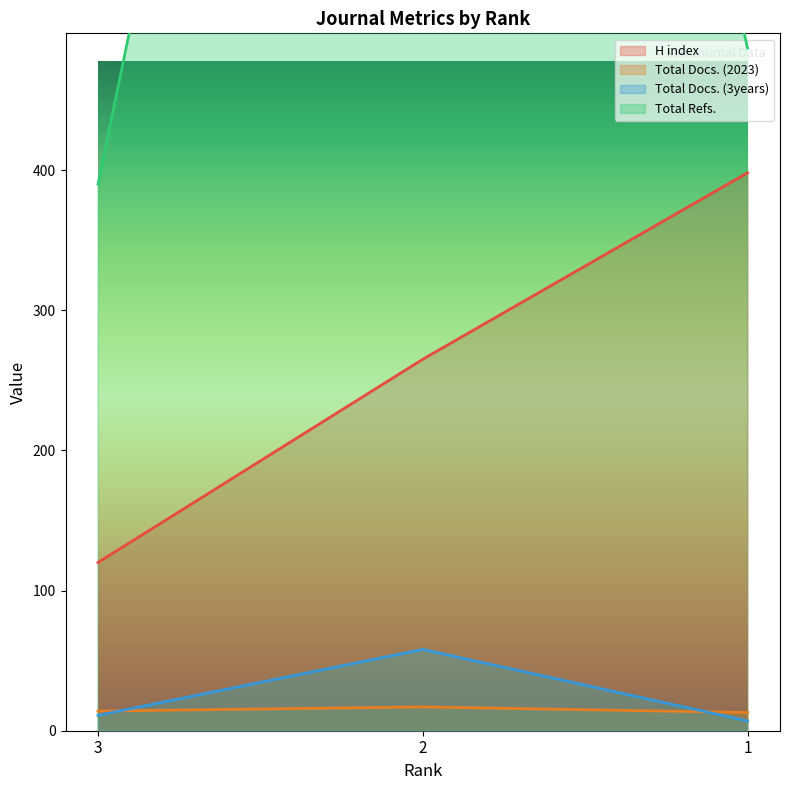

Which series has the widest spread of values?

Total Refs.